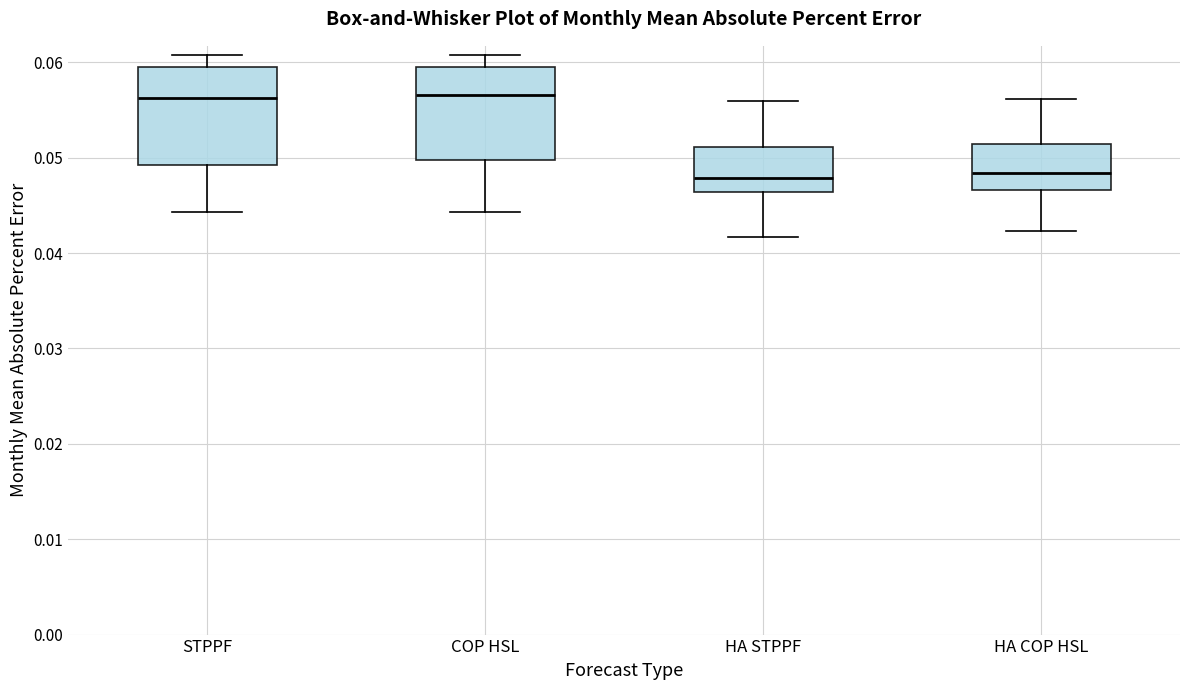

Reading left to right, transcribe this box plot: for each box, give where its median line is, the range the box spans, and where its two whiskers end, as read against the y-axis. The values are not printed on the chart, so give them approximately, as read against the axis.

STPPF: median 0.056, box 0.049 to 0.059, whiskers 0.044 to 0.061
COP HSL: median 0.057, box 0.050 to 0.059, whiskers 0.044 to 0.061
HA STPPF: median 0.048, box 0.046 to 0.051, whiskers 0.042 to 0.056
HA COP HSL: median 0.048, box 0.047 to 0.051, whiskers 0.042 to 0.056